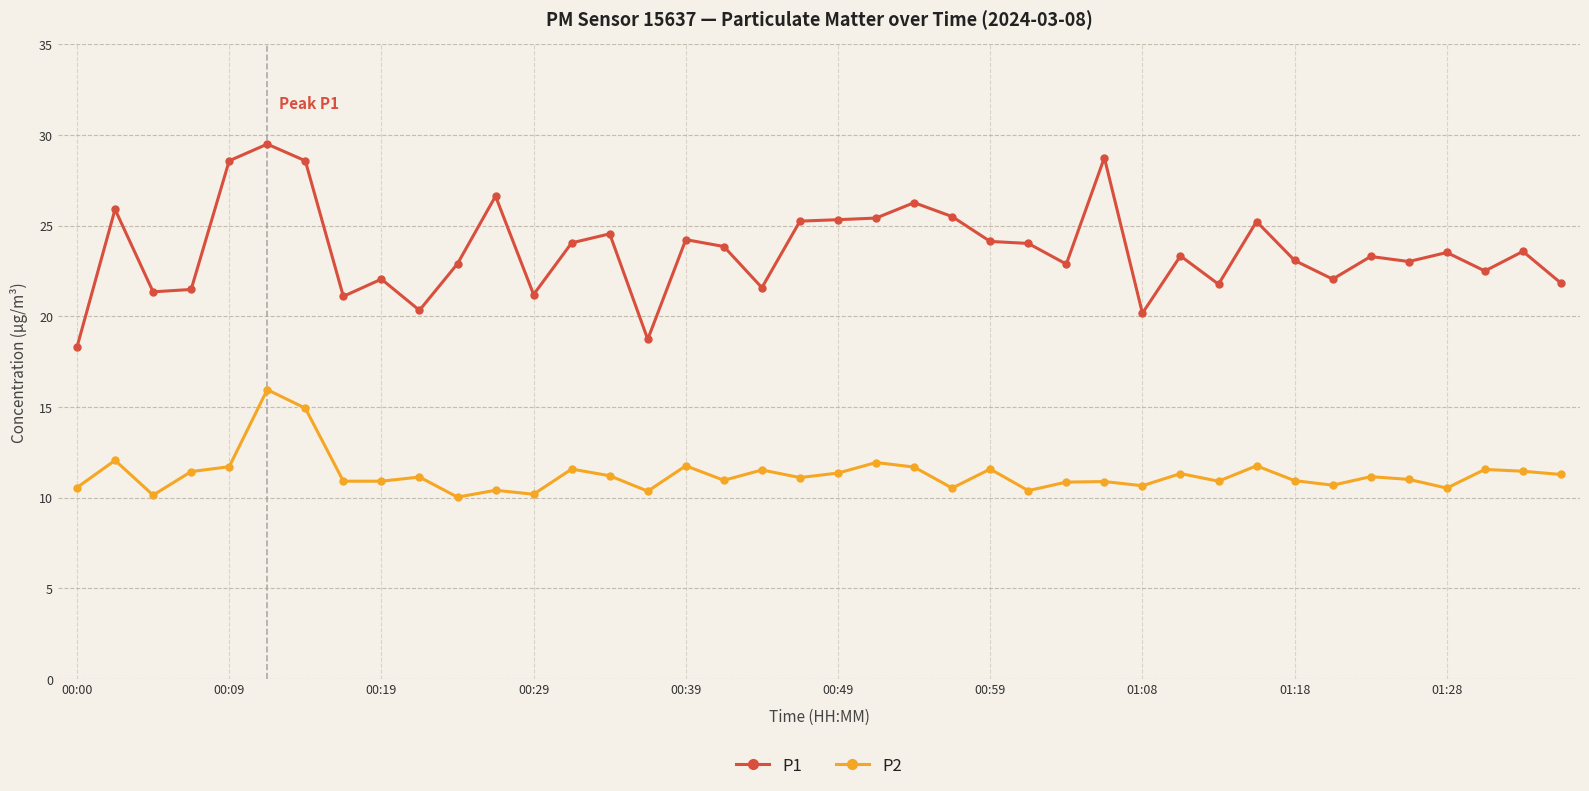

Rank the series by their average value, from highest to lowest.

P1, P2